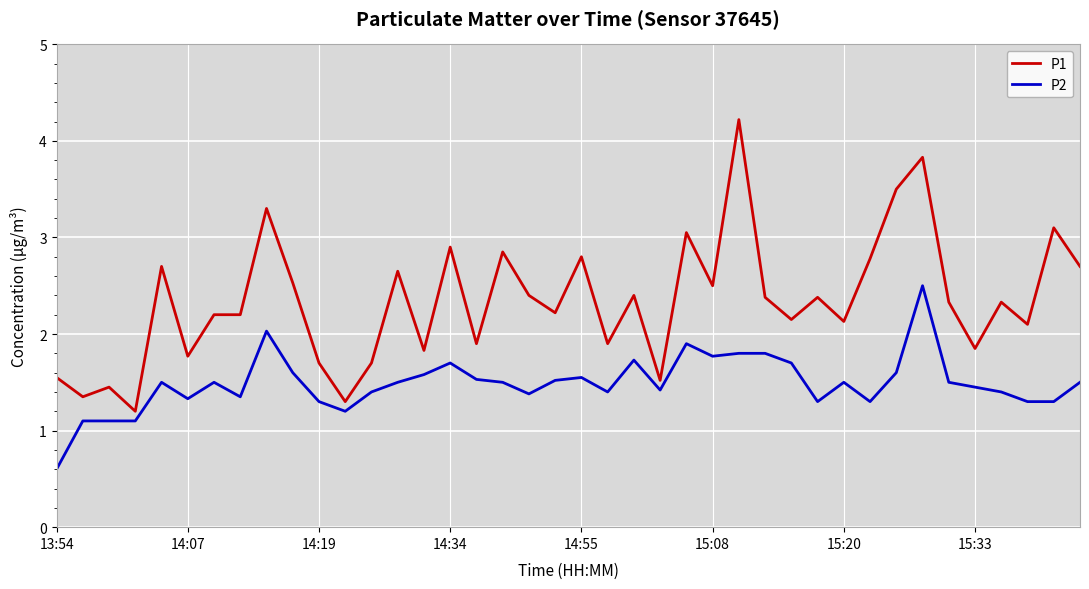

Which series has the widest spread of values?

P1